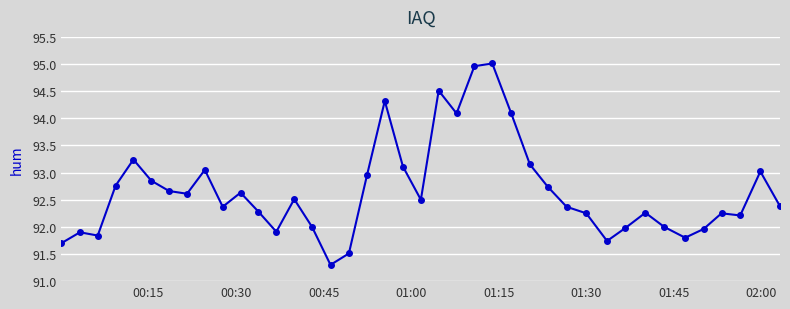

What is the value of the 3rd point from the left?

91.8